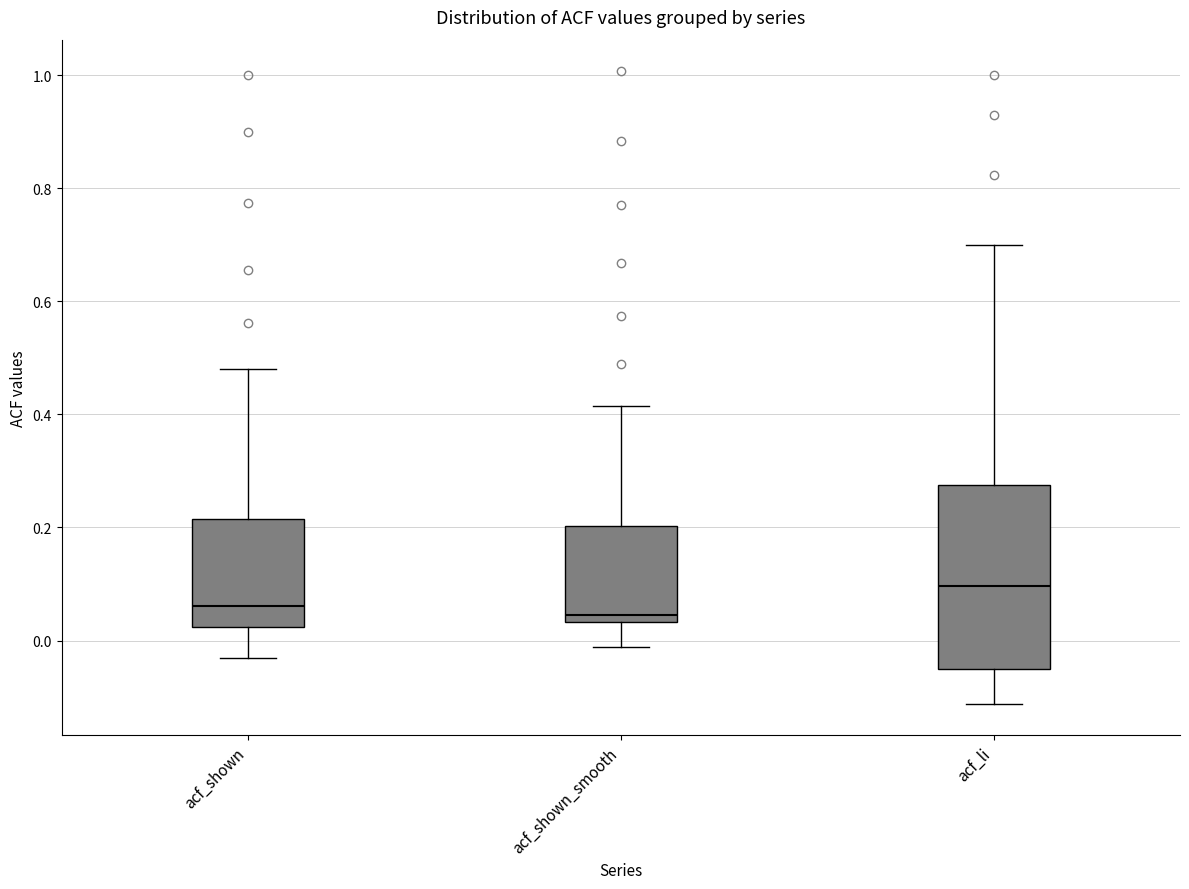

Reading left to right, transcribe this box plot: for each box, give where its median line is, the range the box spans, and where its two whiskers end, as read against the y-axis. The values are not printed on the chart, so give them approximately, as read against the axis.

acf_shown: median 0.06, box 0.02 to 0.22, whiskers -0.04 to 0.48
acf_shown_smooth: median 0.04 (just above the box's lower edge), box 0.04 to 0.20, whiskers -0.02 to 0.42
acf_li: median 0.10, box -0.04 to 0.28, whiskers -0.12 to 0.70